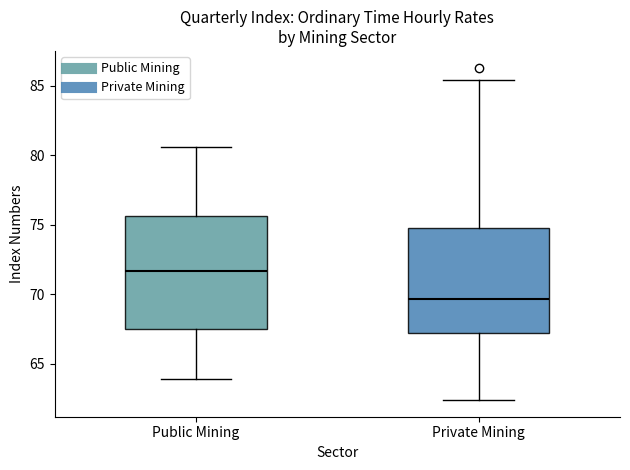

Which box's median line is the lowest?

Private Mining